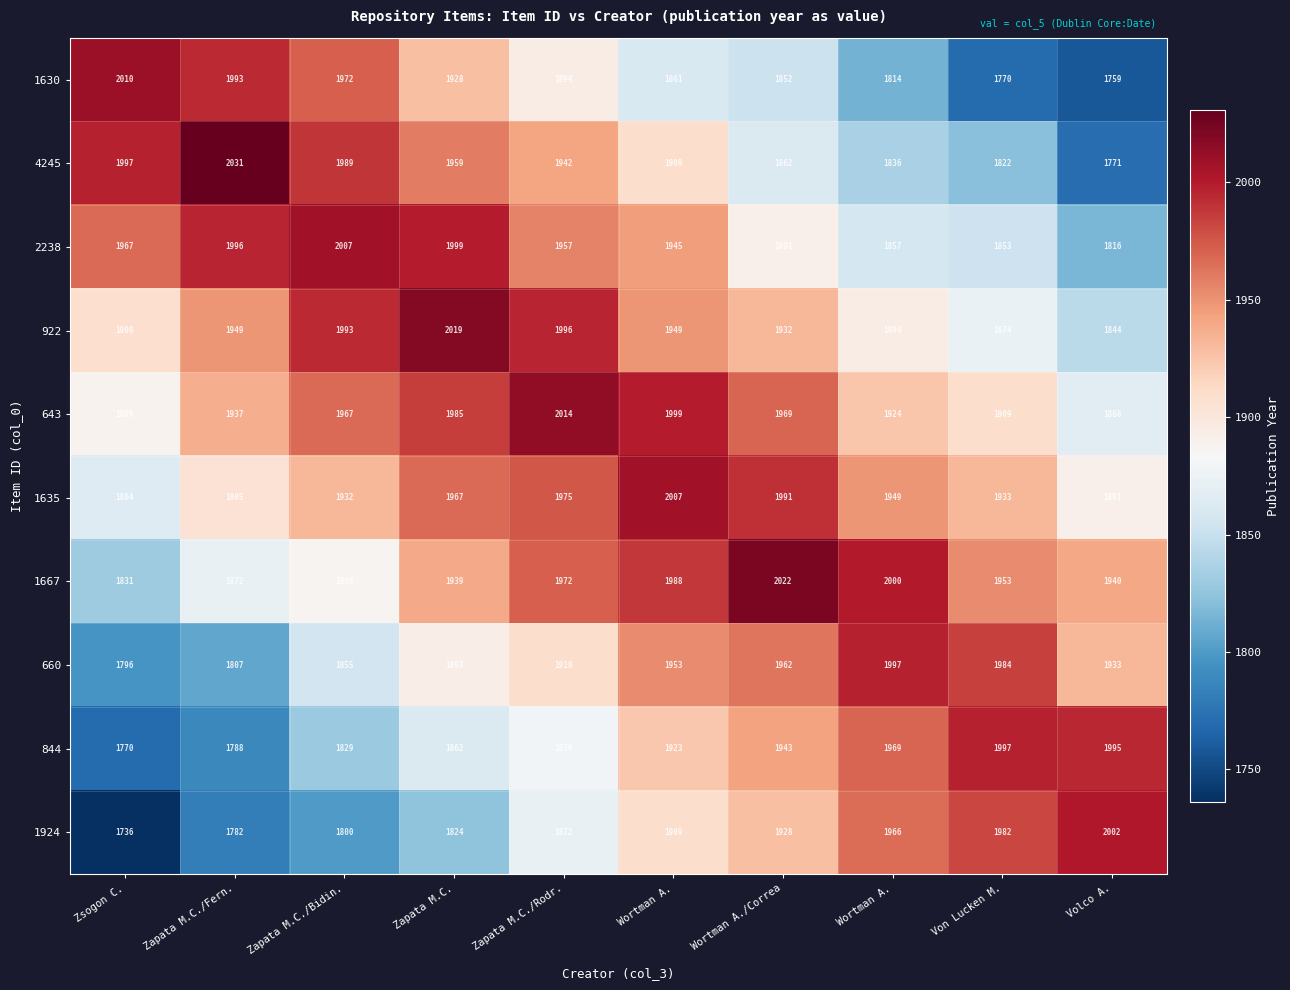

Which series has the largest range (max minus min)?

1924